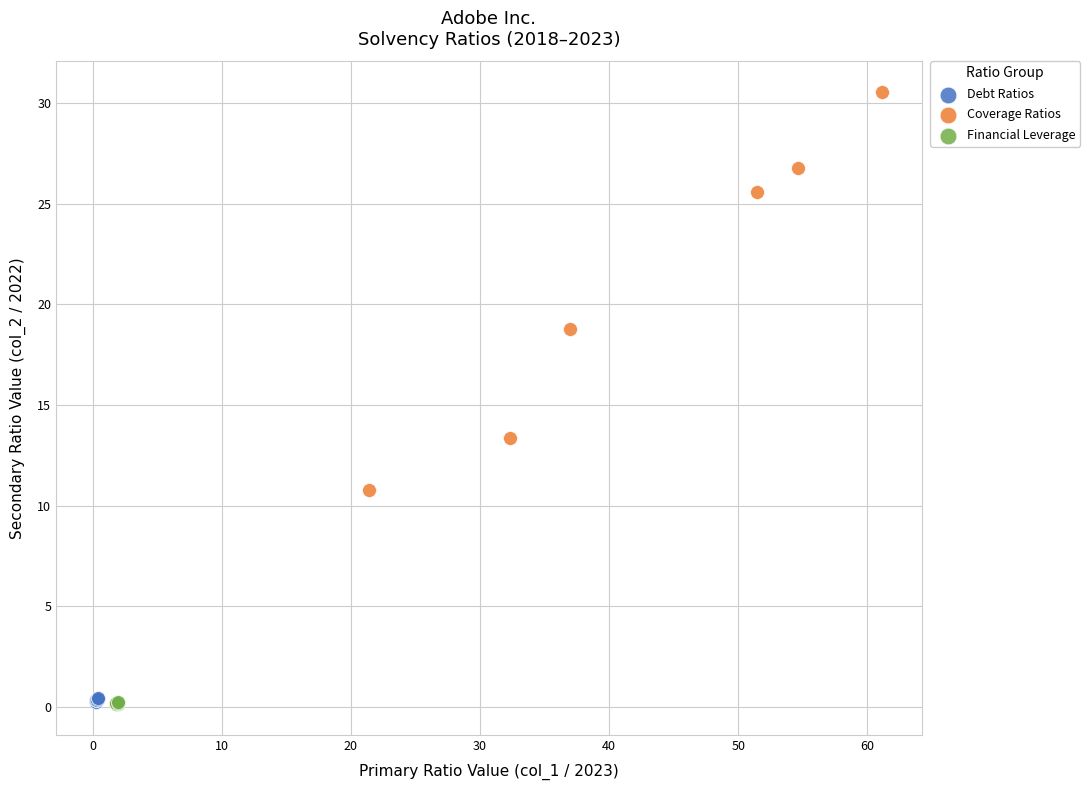

Which series has the widest spread of Y values?

Coverage Ratios